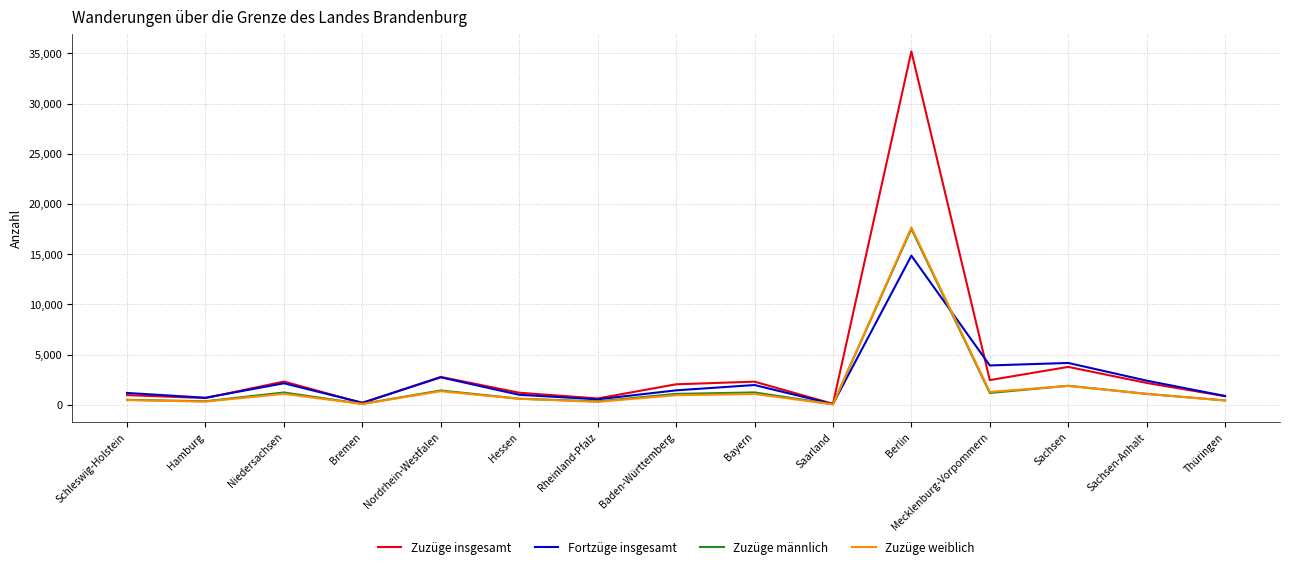

At which category is the sum across all series the highest?

Berlin